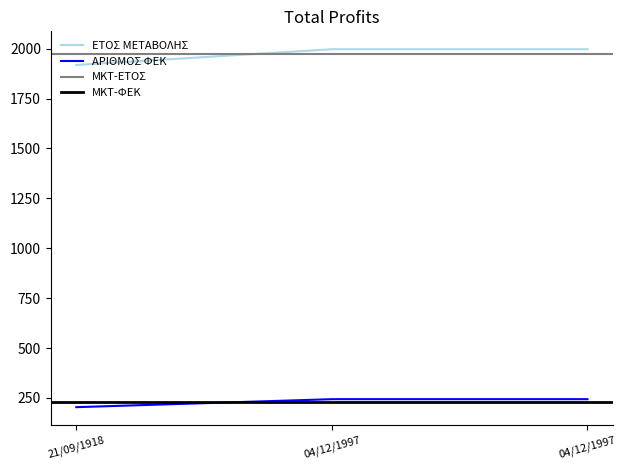

At which category is the sum across all series the highest?

04/12/1997